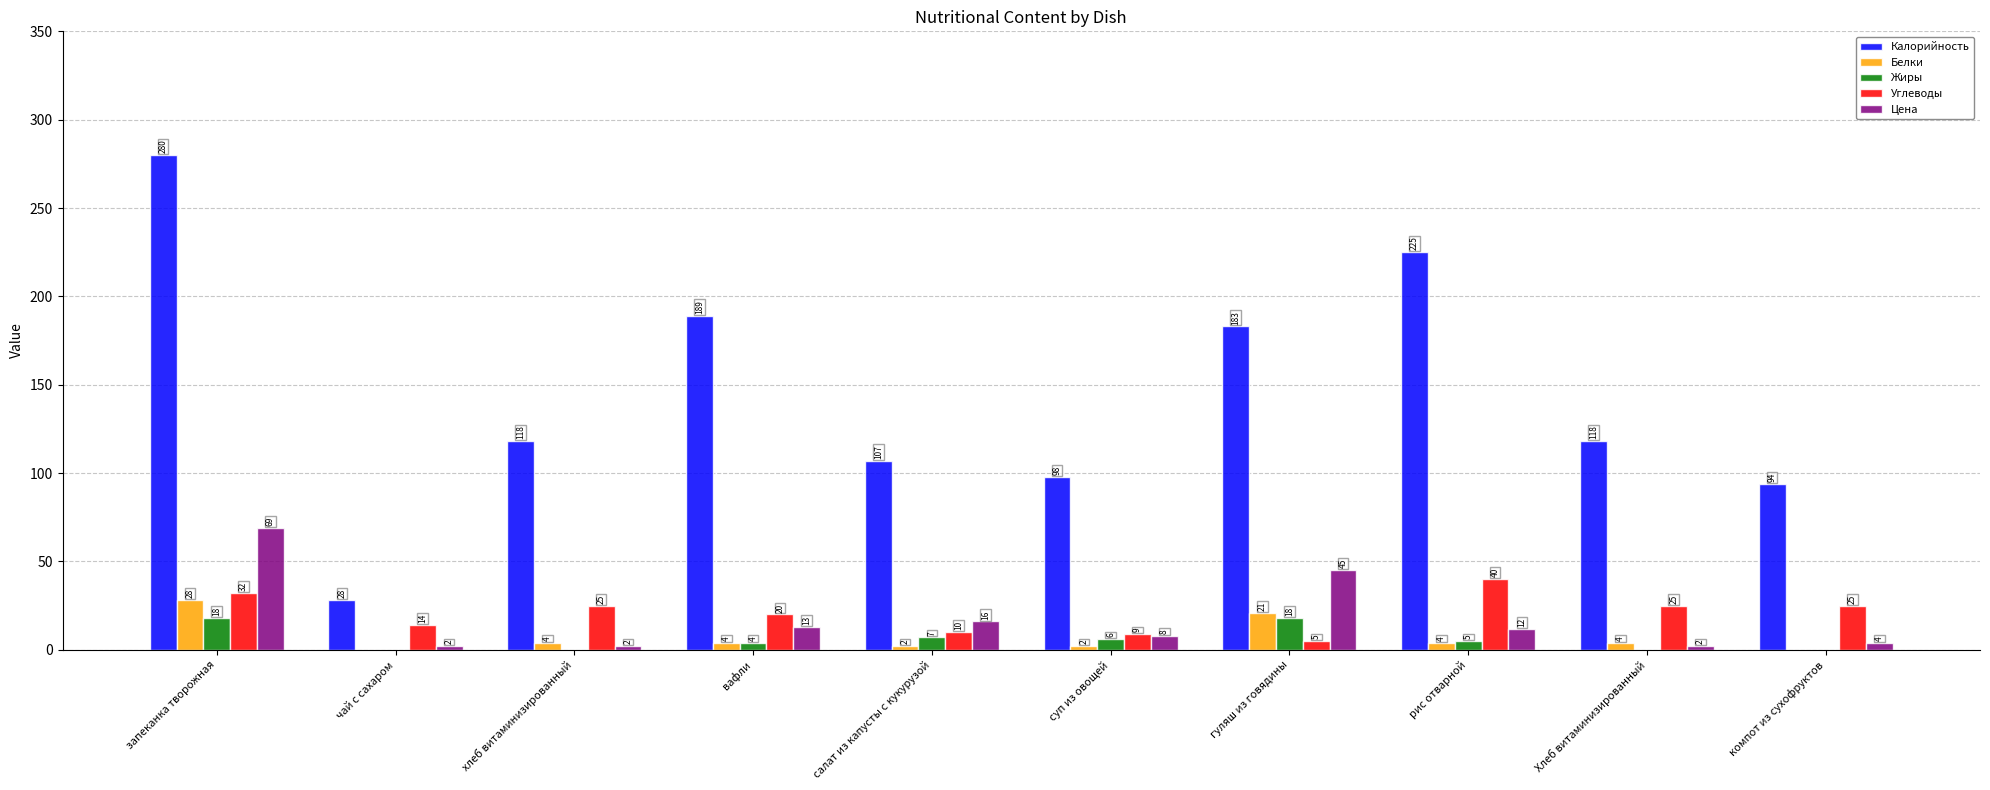

Between рис отварной and компот из сухофруктов, which series saw the biggest shift?

Калорийность